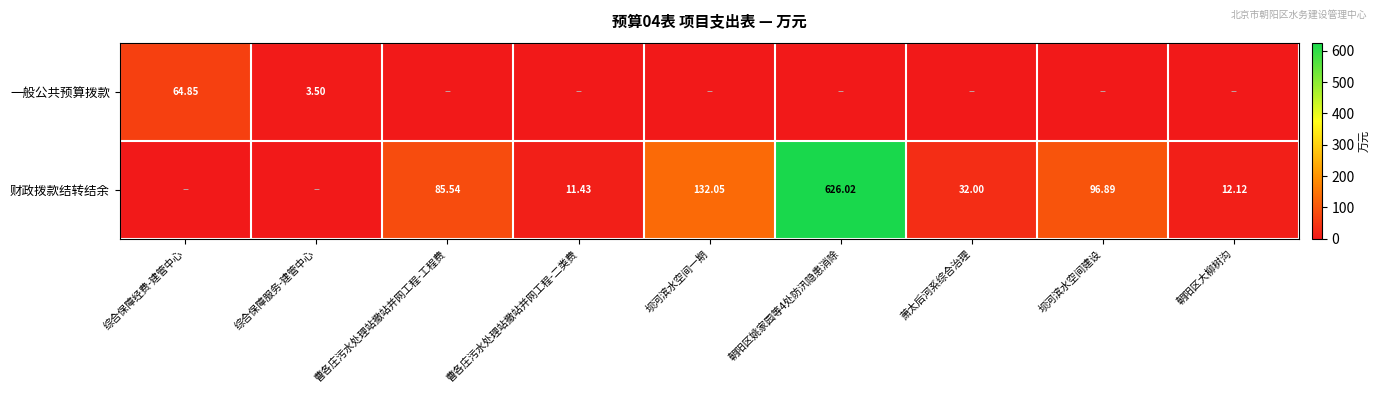

What is the greatest value displayed?

626.0